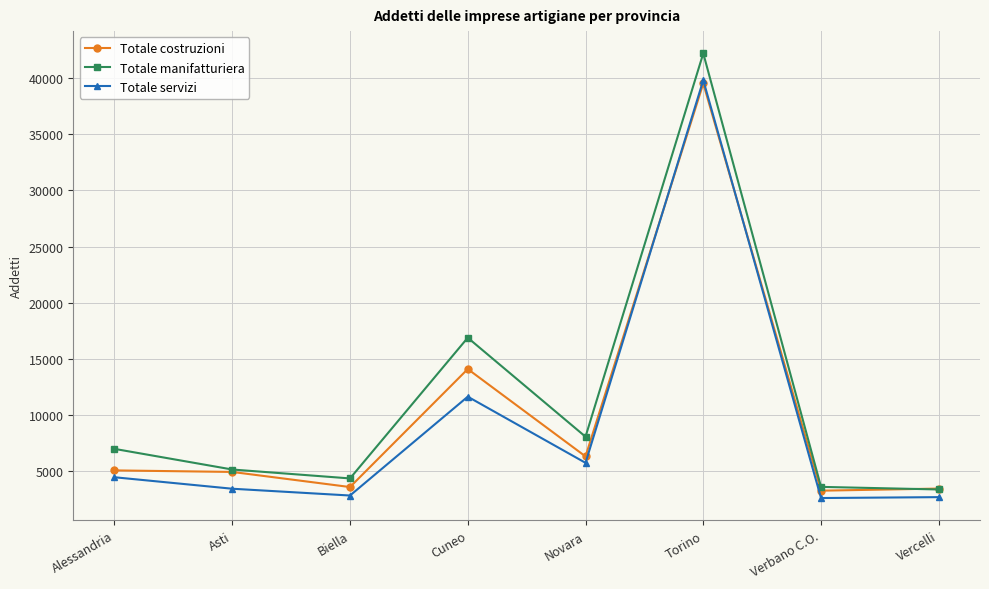

What are all the series names shown in the legend?

Totale costruzioni, Totale manifatturiera, Totale servizi